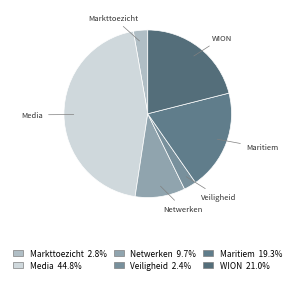

Is there a majority slice in this chart?

No